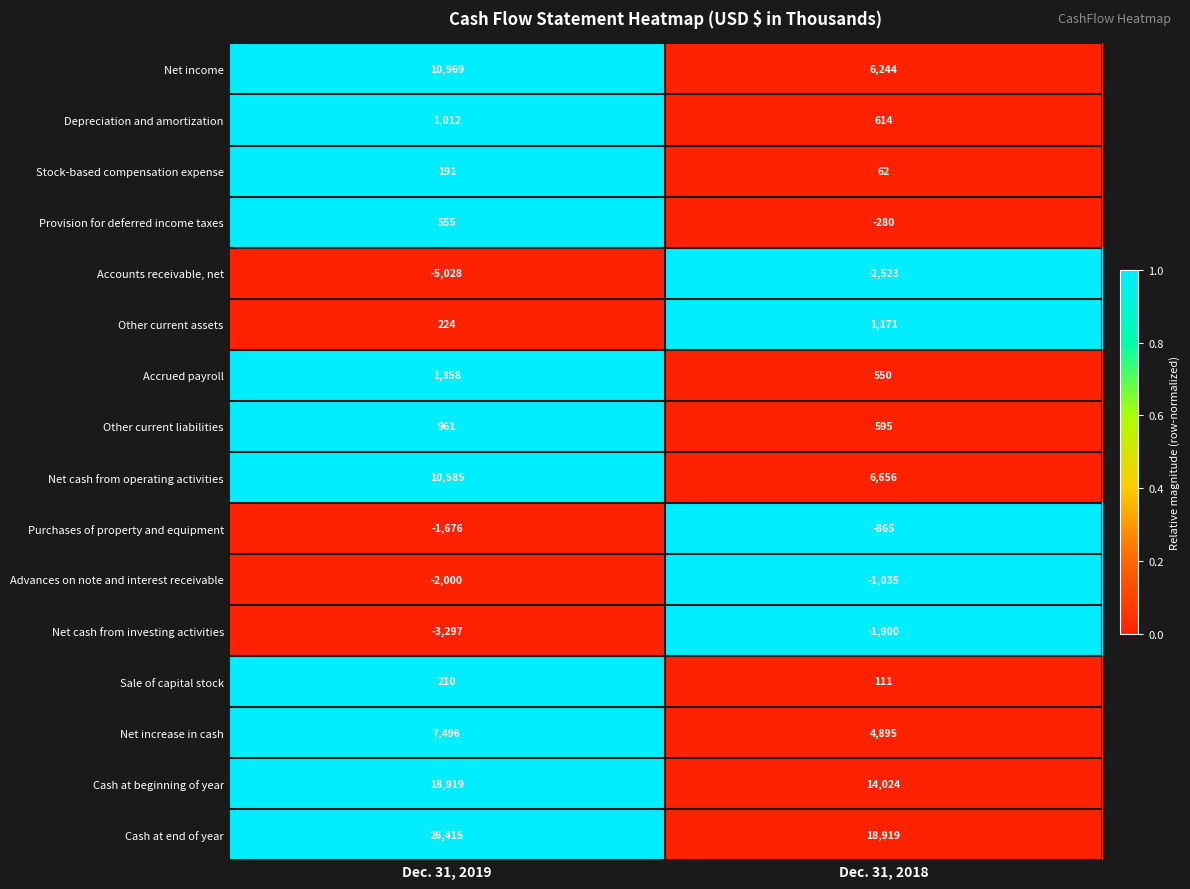

What is the approximate value of Other current liabilities at Dec. 31, 2019?

961